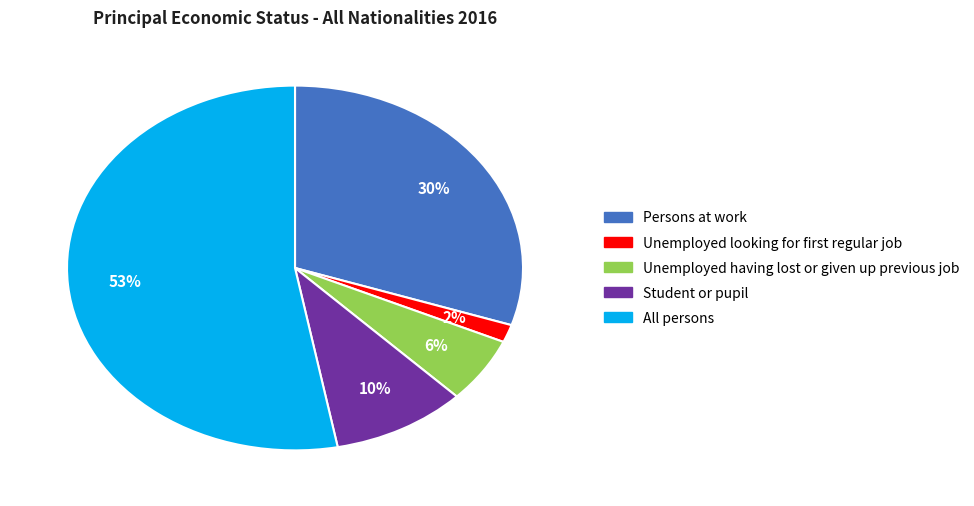

To the nearest percent, what is the average slice percentage?

20%